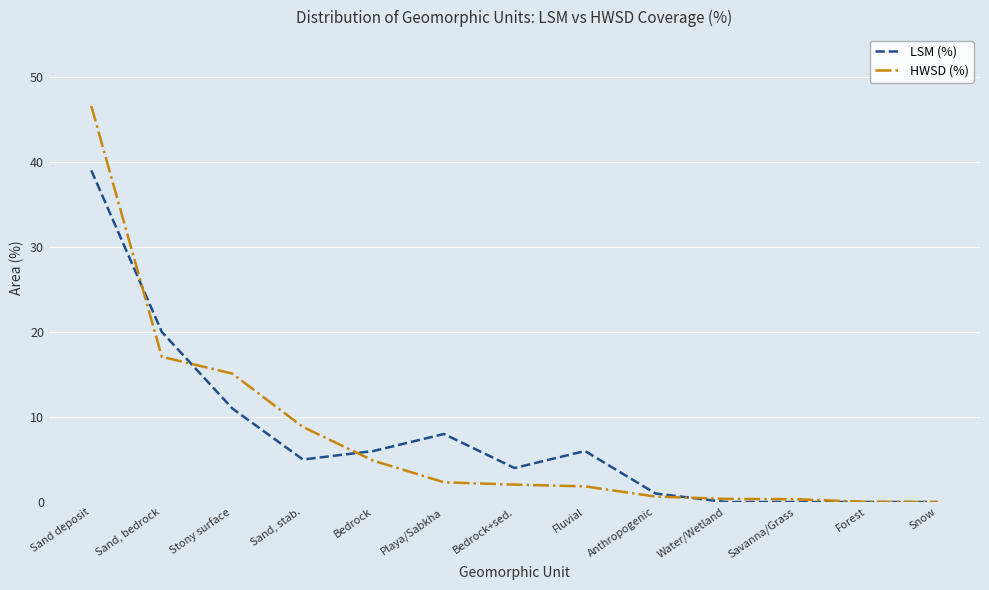

What is the highest value of the HWSD (%) series?

46.6